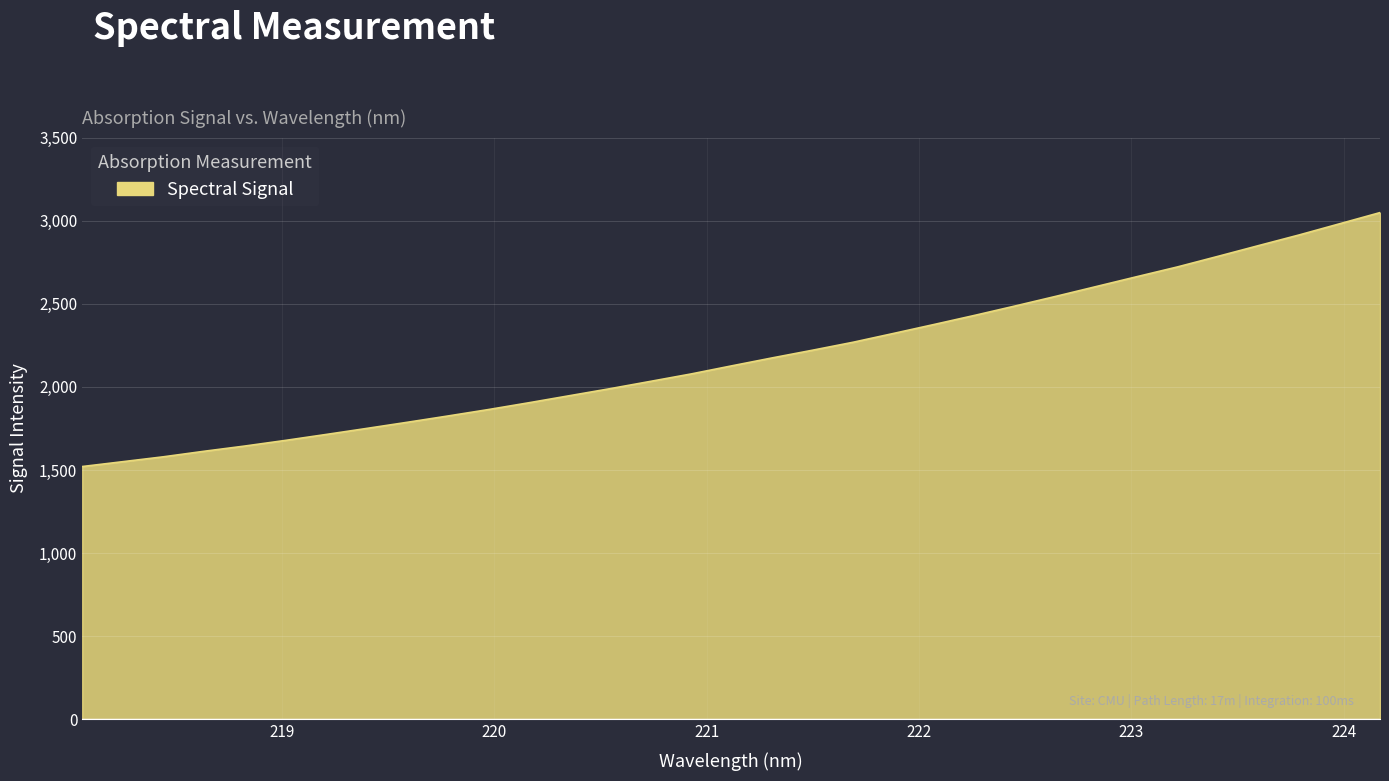

What is the difference between the maximum and second lowest values?

1498.5